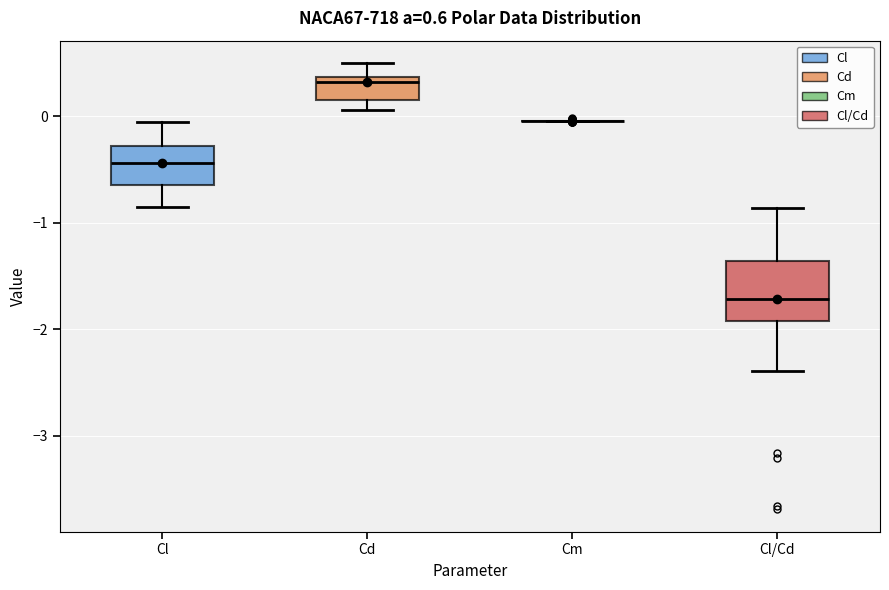

Which box is the tallest, from its lower edge to its upper edge?

Cl/Cd